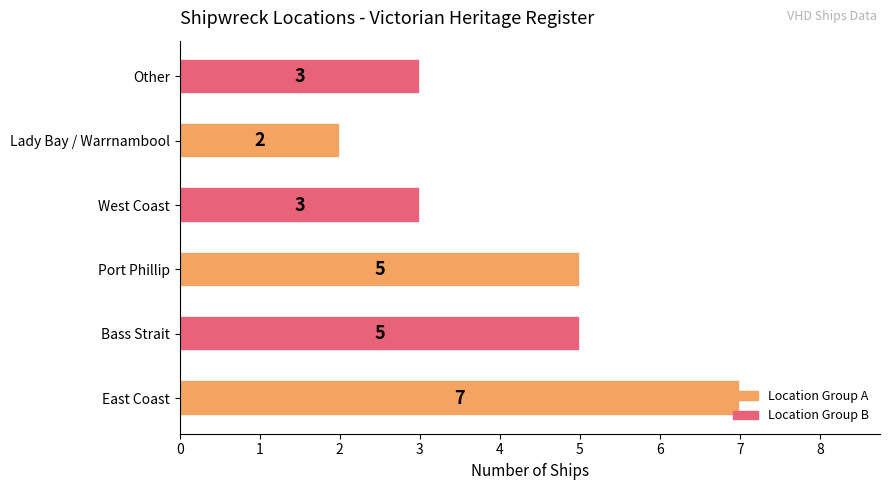

True or false: the data shows 1 at Port Phillip.

False